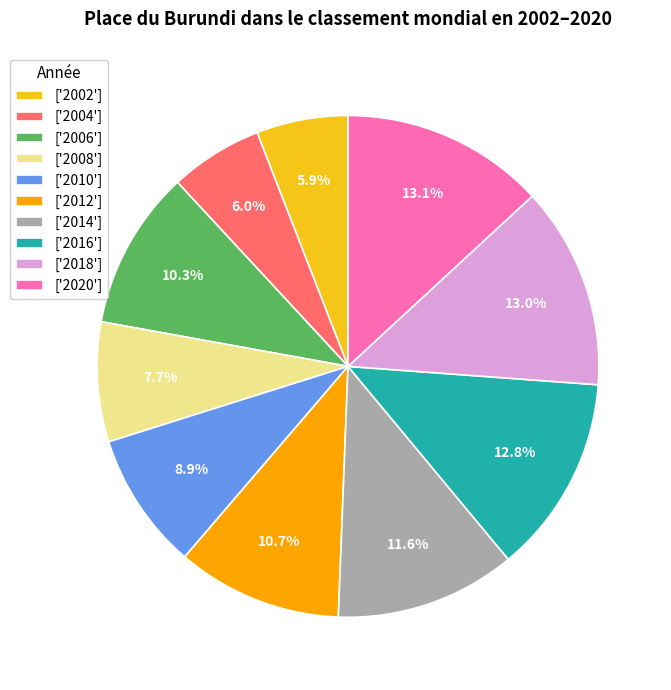

Does ['2010'] represent more than half of the total?

No